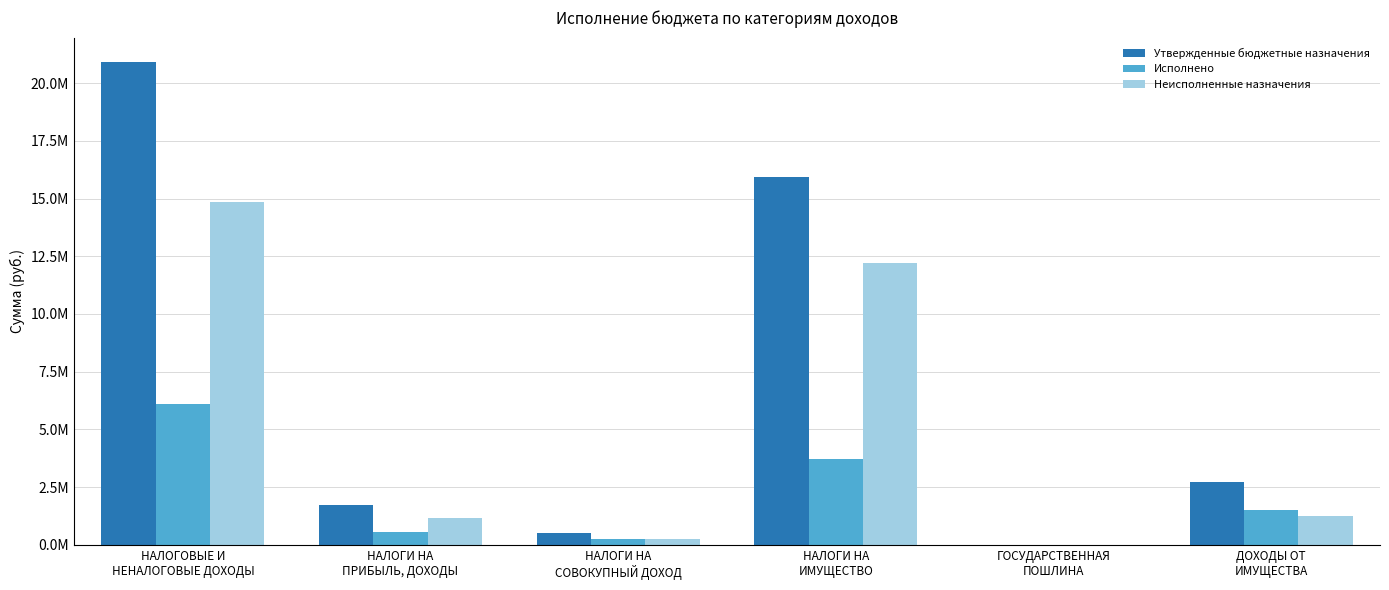

Does the chart contain stacked bars?

No